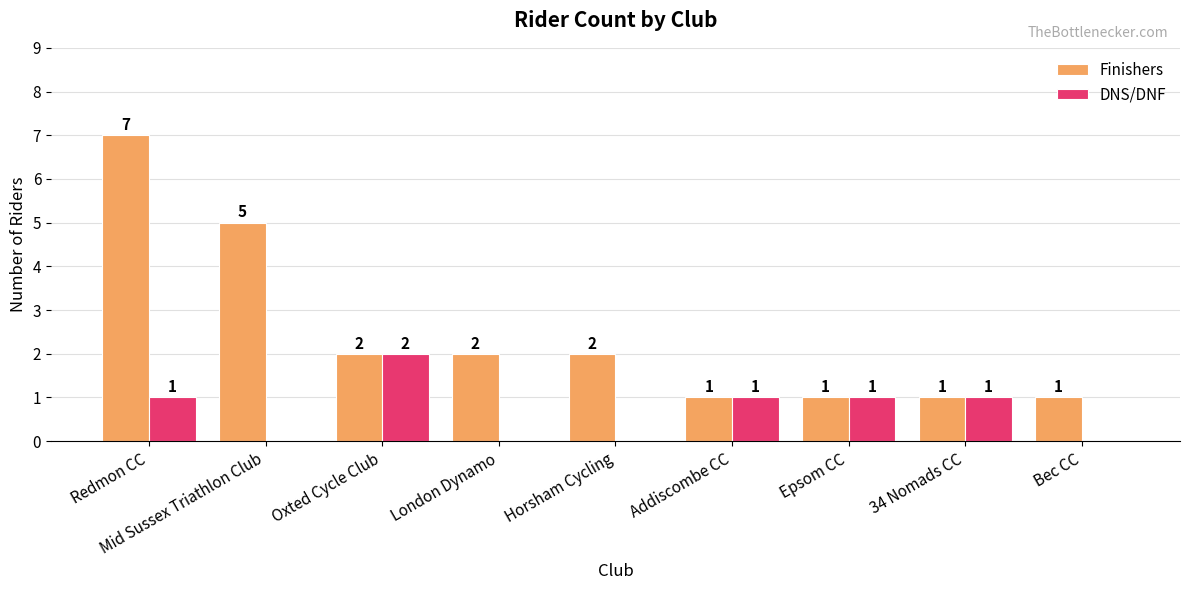

Reading left to right, list all the values displayed in this chart.

Finishers: Redmon CC=7	Mid Sussex Triathlon Club=5	Oxted Cycle Club=2	London Dynamo=2	Horsham Cycling=2	Addiscombe CC=1	Epsom CC=1	34 Nomads CC=1	Bec CC=1
DNS/DNF: Redmon CC=1	Mid Sussex Triathlon Club=0	Oxted Cycle Club=2	London Dynamo=0	Horsham Cycling=0	Addiscombe CC=1	Epsom CC=1	34 Nomads CC=1	Bec CC=0